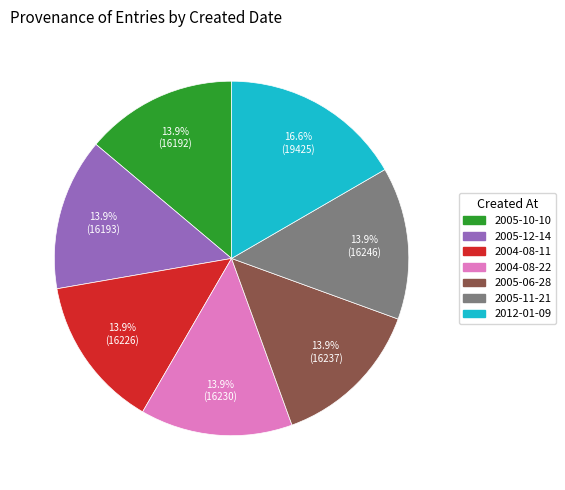

To the nearest percent, what is the difference between the 2004-08-11 and 2012-01-09 slice percentages?

3%